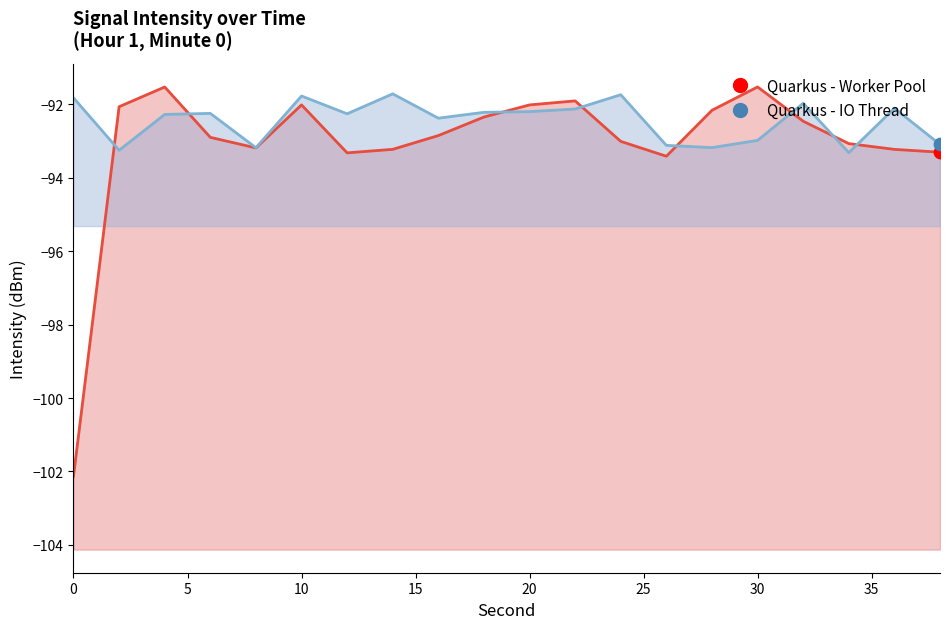

What are all the series names shown in the legend?

Quarkus - Worker Pool, Quarkus - IO Thread